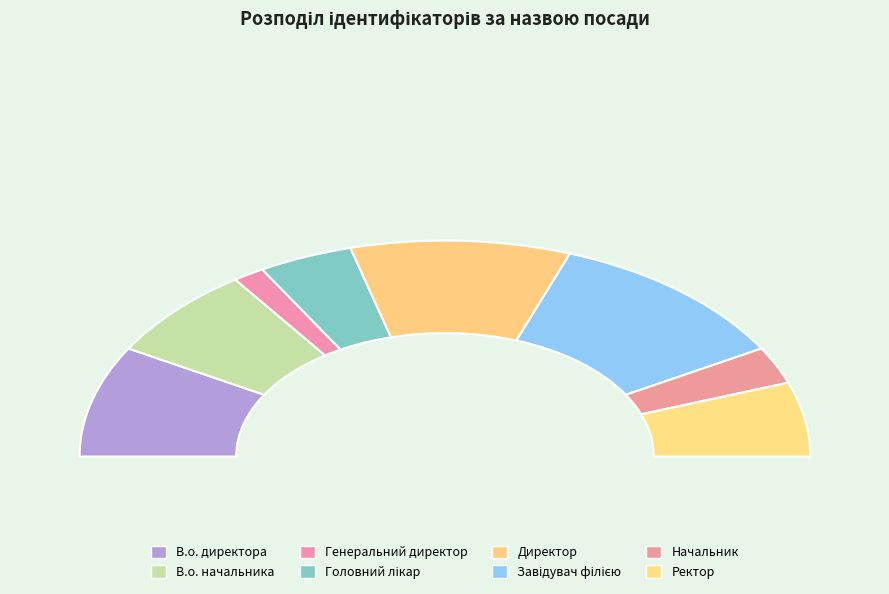

Combined, do Директор and Завідувач філією account for over 50%?

No